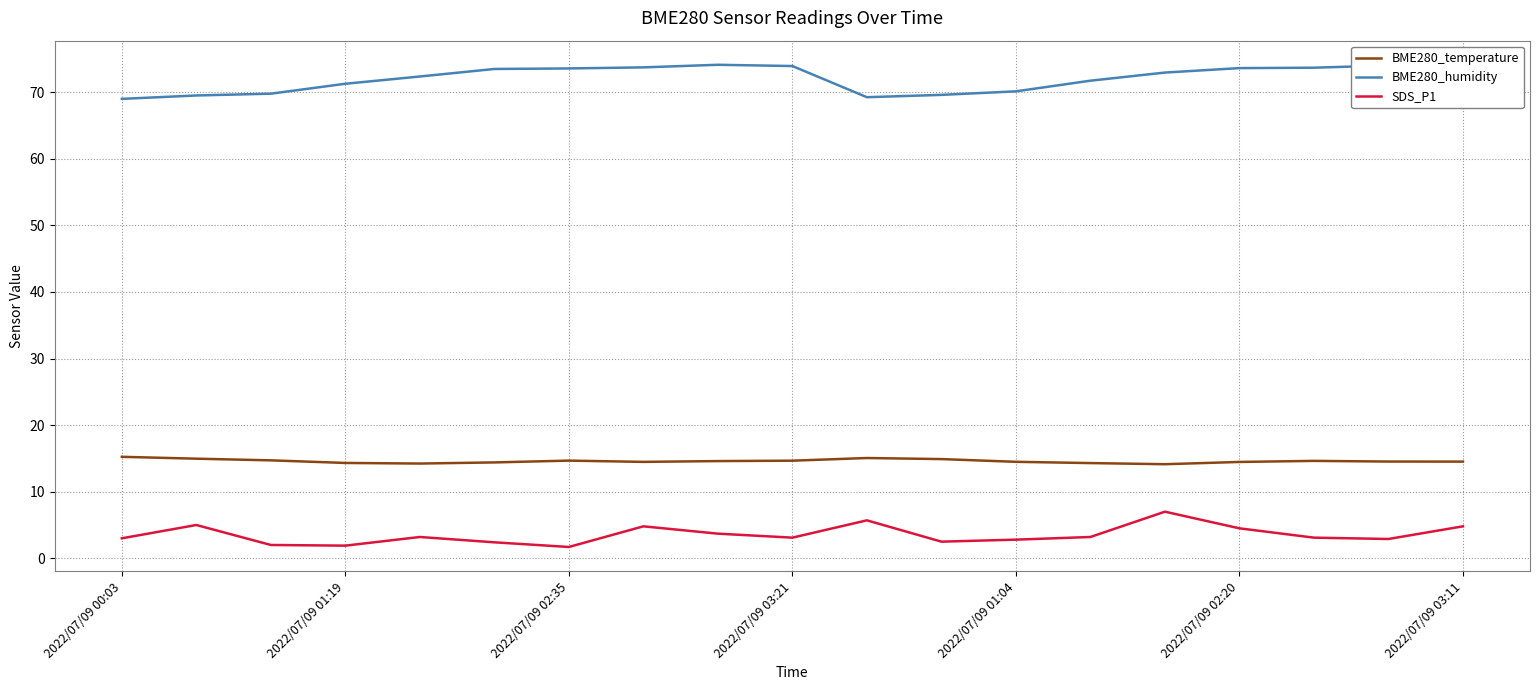

Rank the series by their maximum value, from lowest to highest.

SDS_P1, BME280_temperature, BME280_humidity